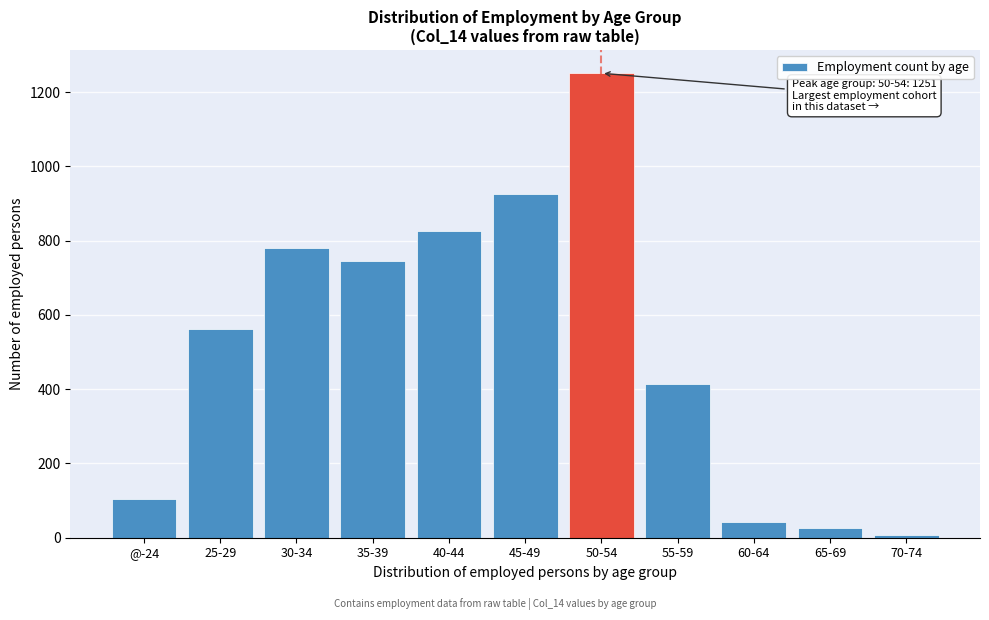

Reading left to right, extract all data points from this chart.

@-24=105	25-29=562	30-34=780	35-39=745	40-44=826	45-49=925	50-54=1251	55-59=414	60-64=43	65-69=27	70-74=7